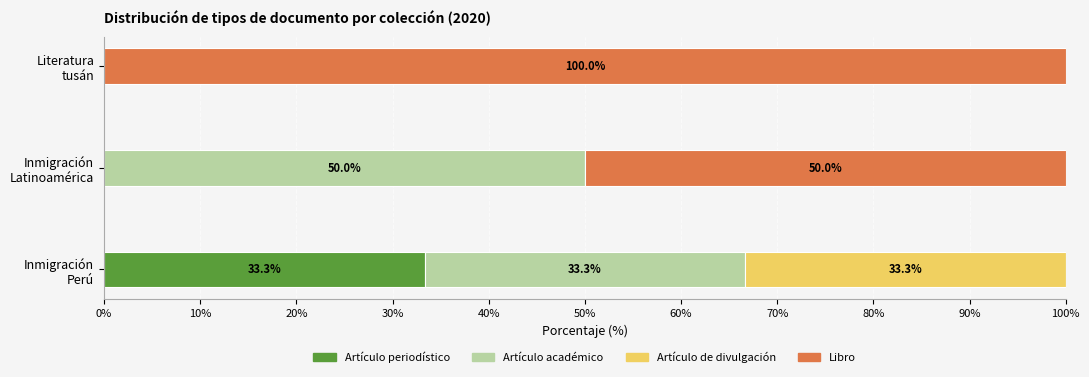

What is the maximum value for Artículo periodístico?

33.3